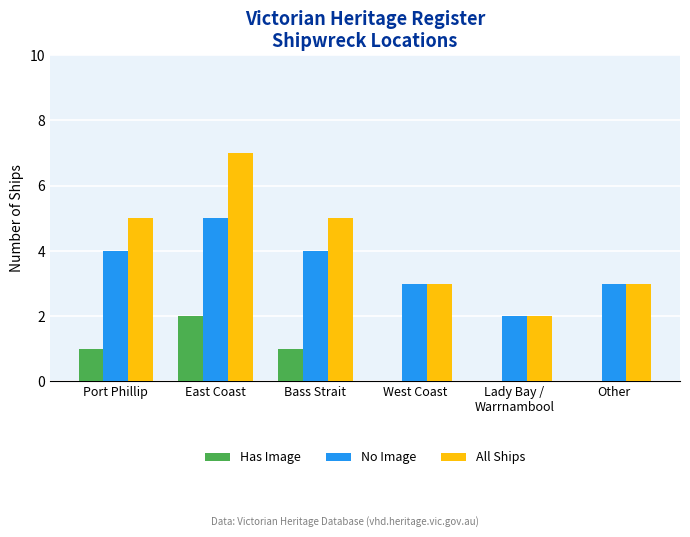

What value does the No Image series have at East Coast?

5